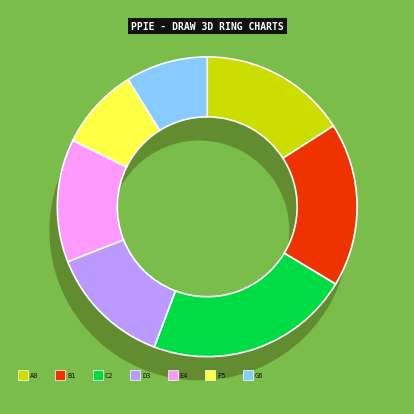

Does NIKU represent more than half of the total?

No